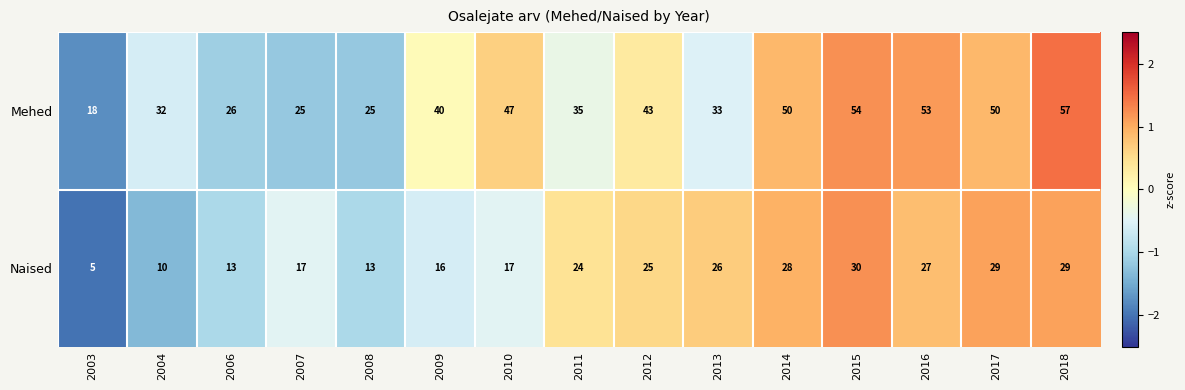

True or false: Mehed has a value of 25 at 2007.

True